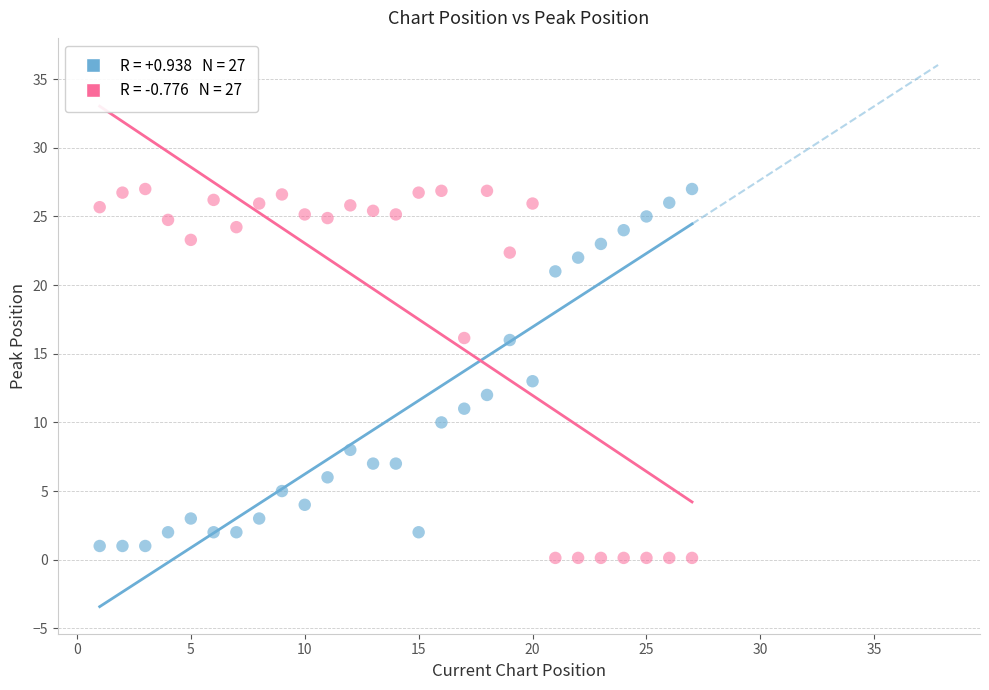

Across all data points, what is the range of Y values (max minus min)?

26.9